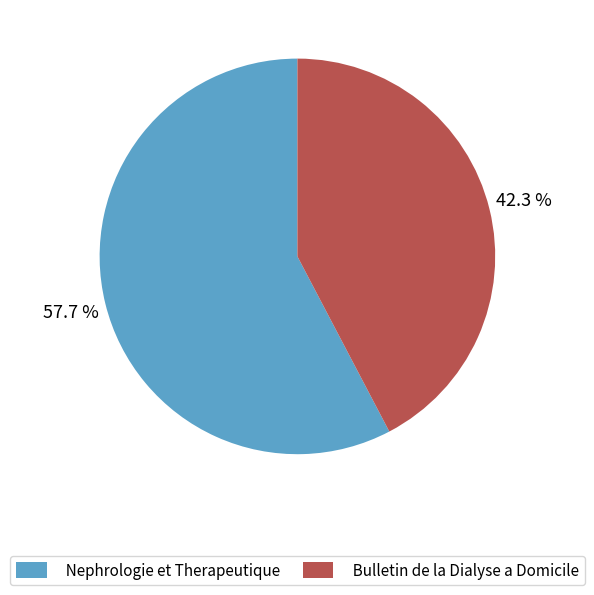

Which slice is the largest?

Nephrologie et Therapeutique